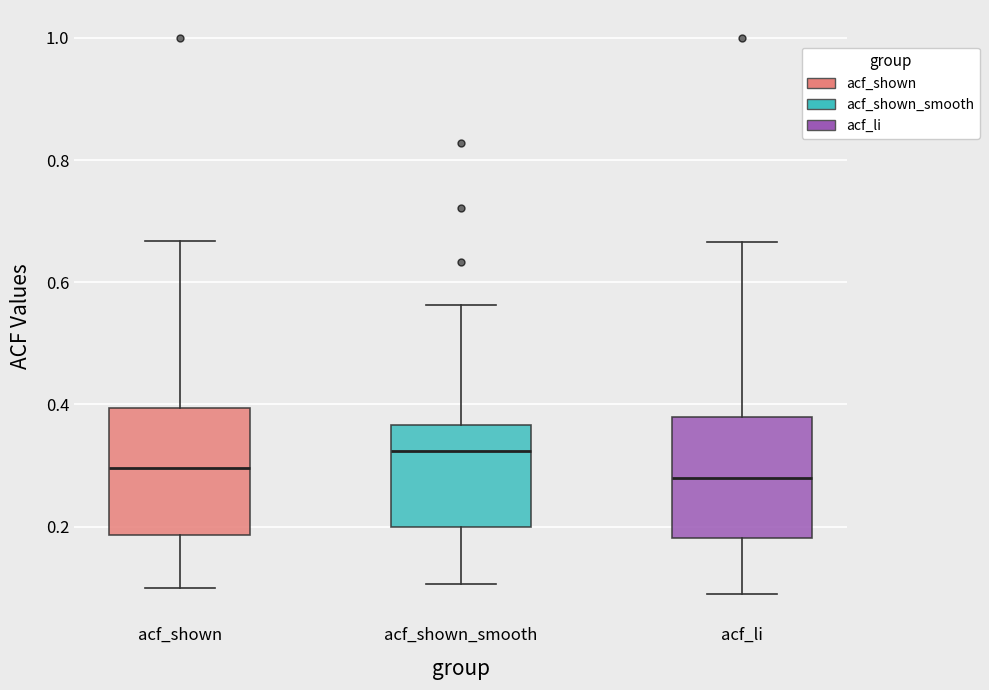

Reading left to right, read every box against the y-axis: the position of its median line, the range the box covers, and the ends of its whiskers. The values are not printed on the chart, so give them approximately, as read against the axis.

acf_shown: median 0.30, box 0.18 to 0.40, whiskers 0.10 to 0.66
acf_shown_smooth: median 0.32, box 0.20 to 0.36, whiskers 0.10 to 0.56
acf_li: median 0.28, box 0.18 to 0.38, whiskers 0.08 to 0.66